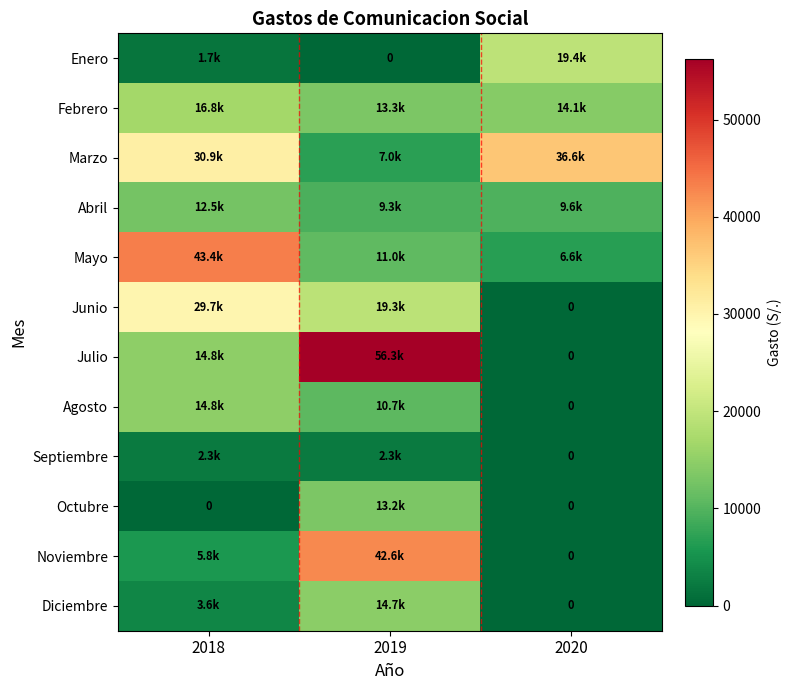

What is the spread (max minus min) of values at 2019?

56288.3